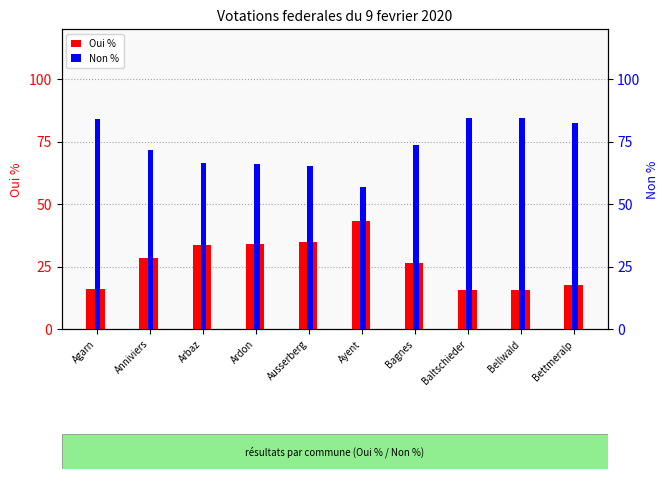

What position from the left is Anniviers?

2